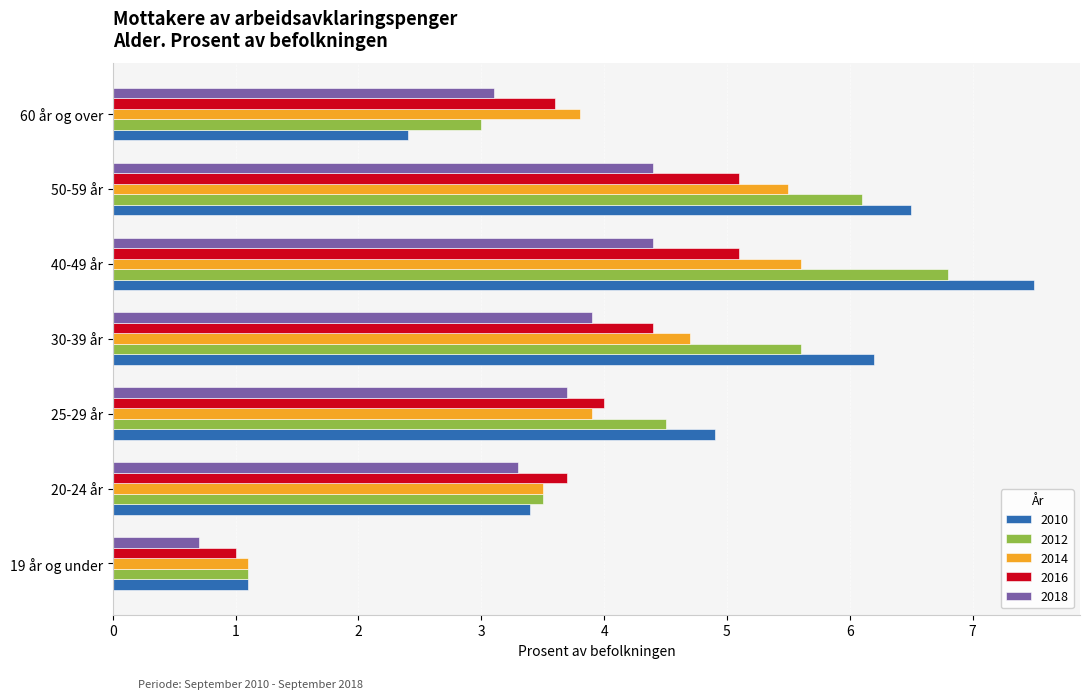

How many data points in 2018 are above 3?

6